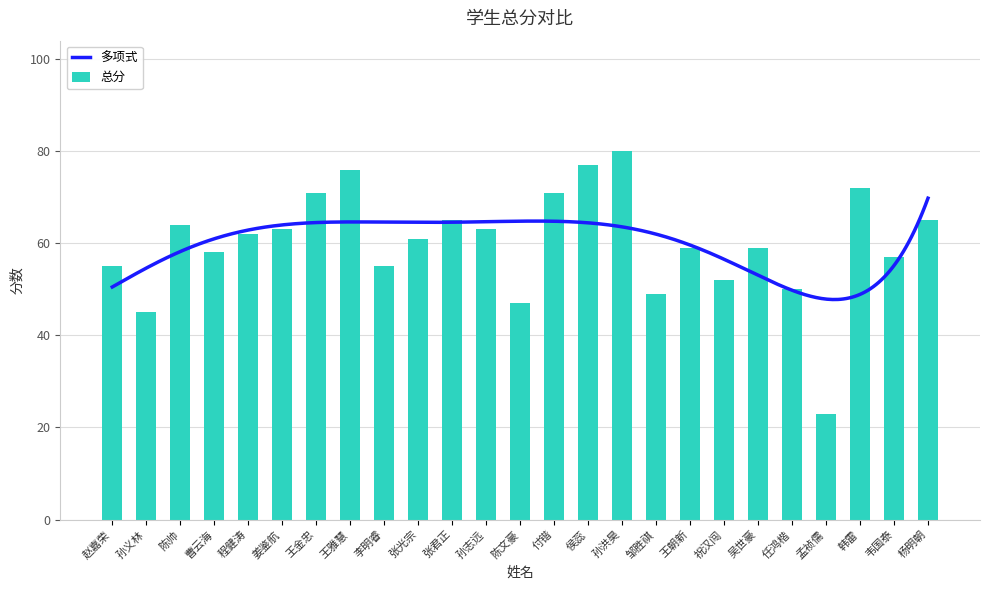

Between 韦国泰 and 孙志远, which is larger?

孙志远